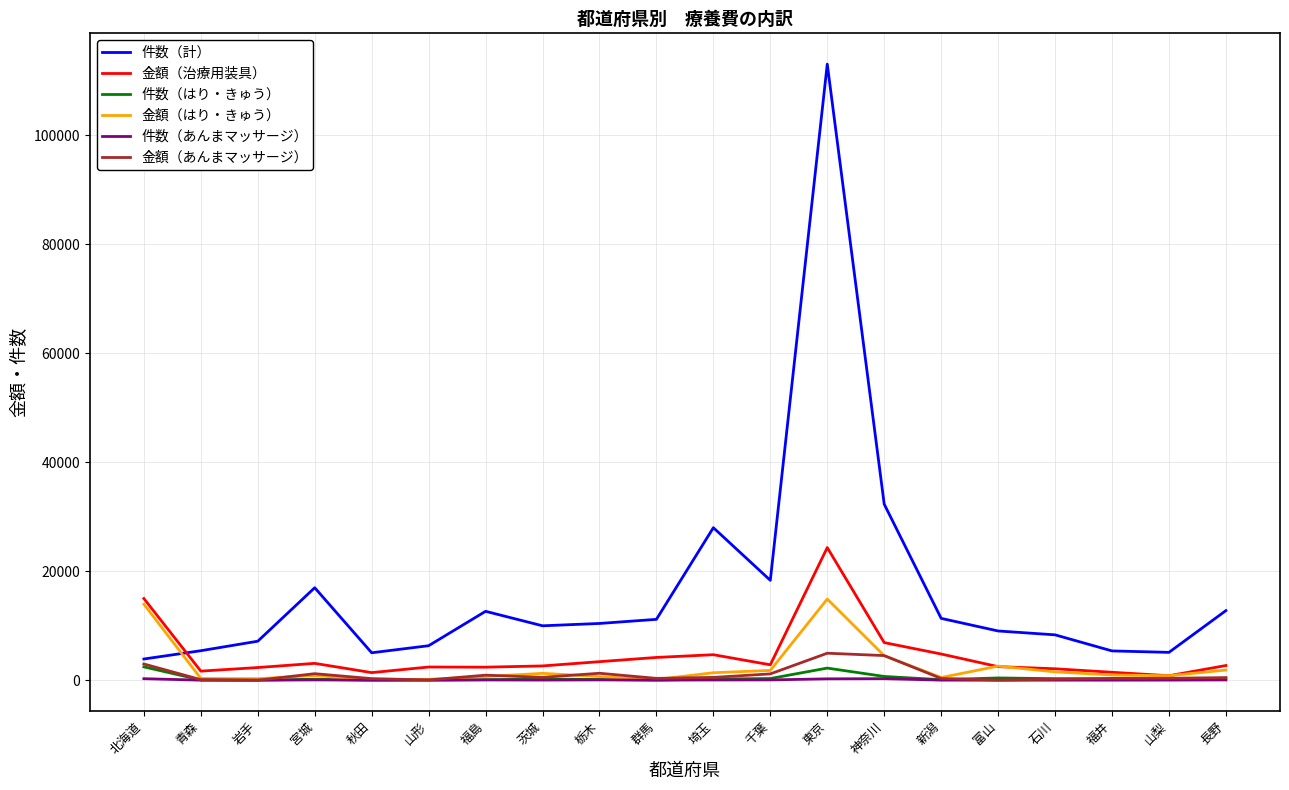

True or false: 件数（あんまマッサージ） and 件数（計） cross at least once.

False